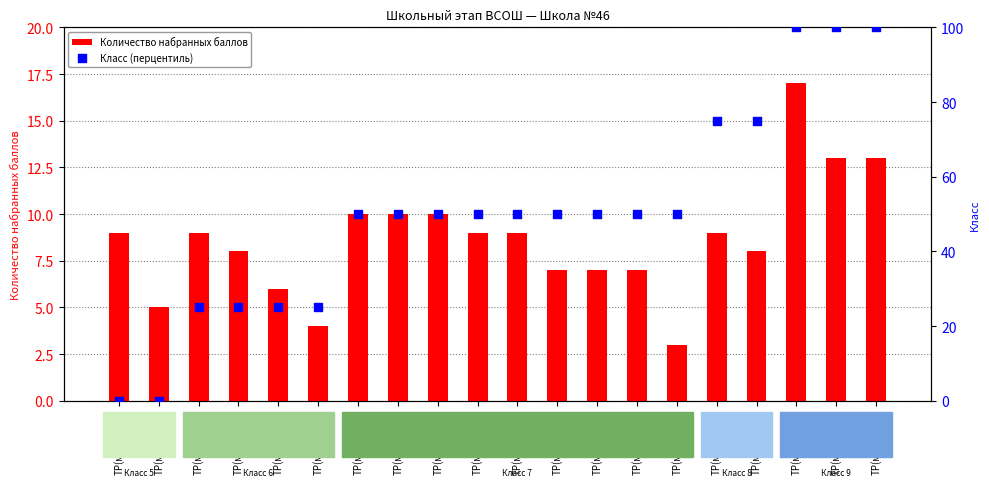

Which series contains the lowest Y value?

Класс (перцентиль)